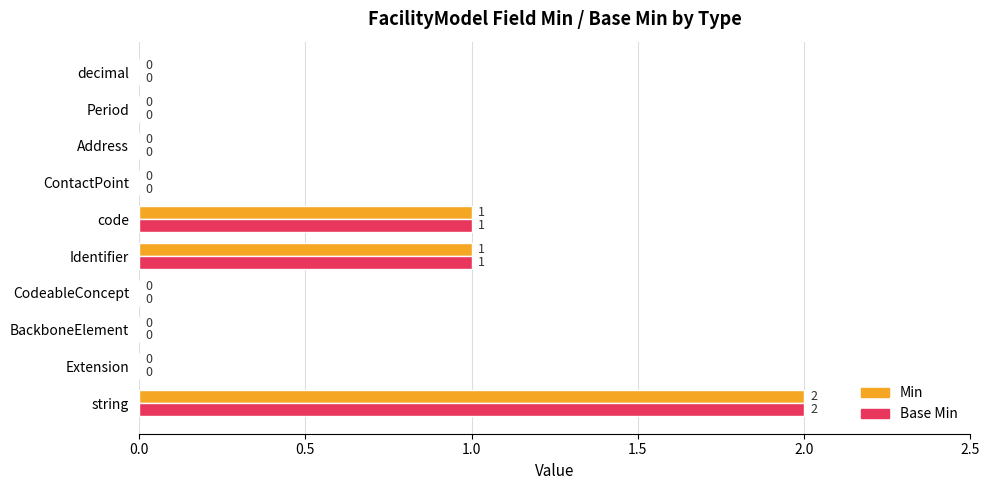

How many Base Min values are between 0 and 1?

9